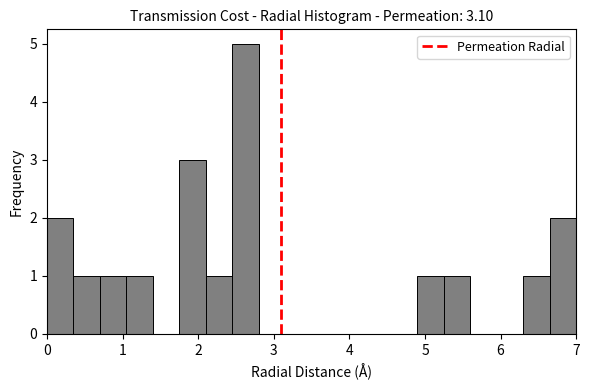

Around what value on the x-axis is the tallest bar? Give the approximate position of its centre, as read against the axis.

2.6